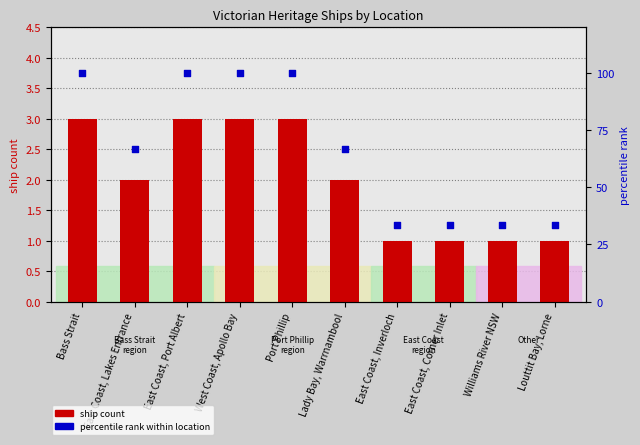

Which series has the widest spread of Y values?

percentile rank within location